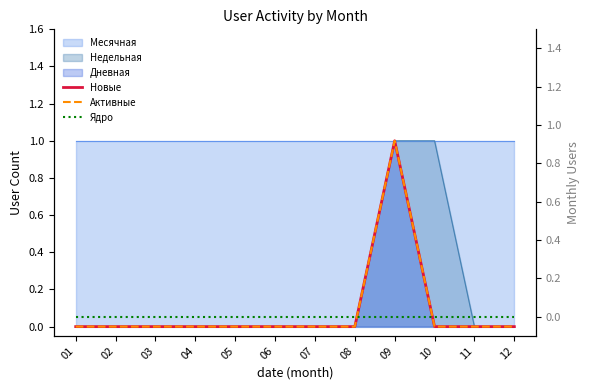

True or false: Ядро has more than 1 points higher than both neighbors.

False